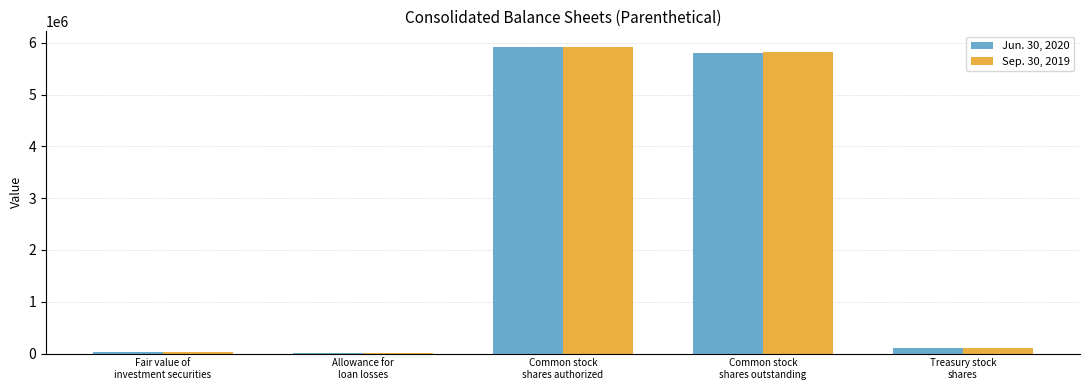

What is the average value of the Sep. 30, 2019 series?

2376343